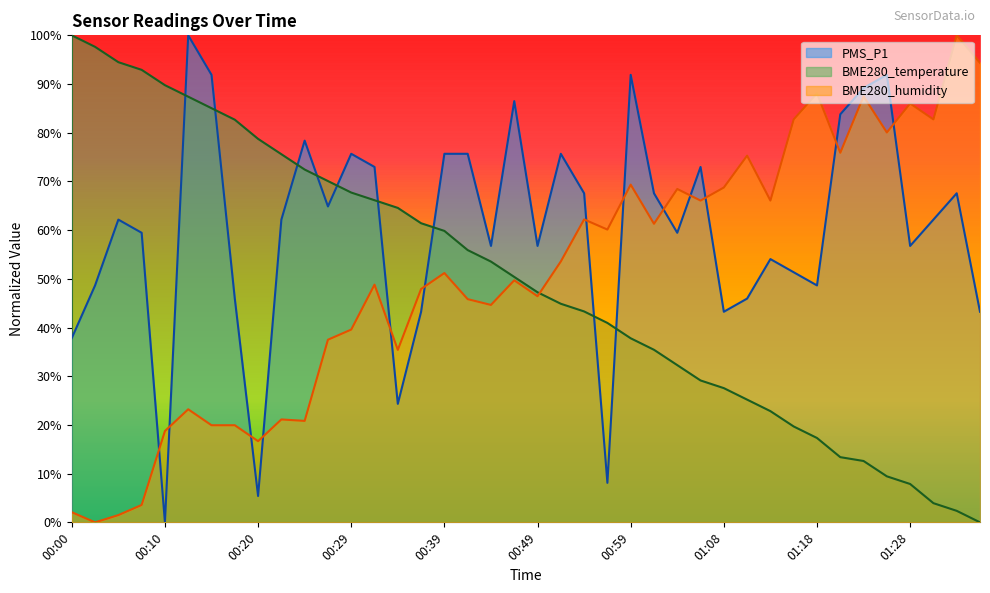

Between which two adjacent categories do BME280_temperature and BME280_humidity first intersect?

00:49 and 00:51